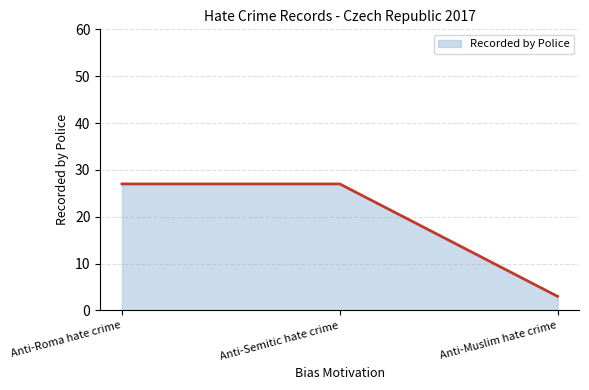

Reading left to right, transcribe all the data shown in this chart.

27	27	3